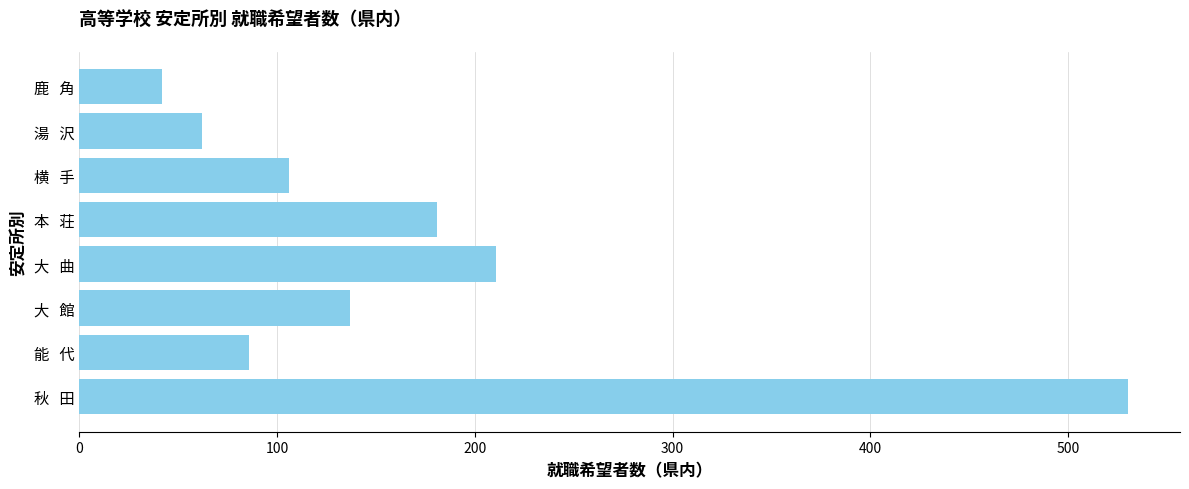

What is the sum of all values?

1355